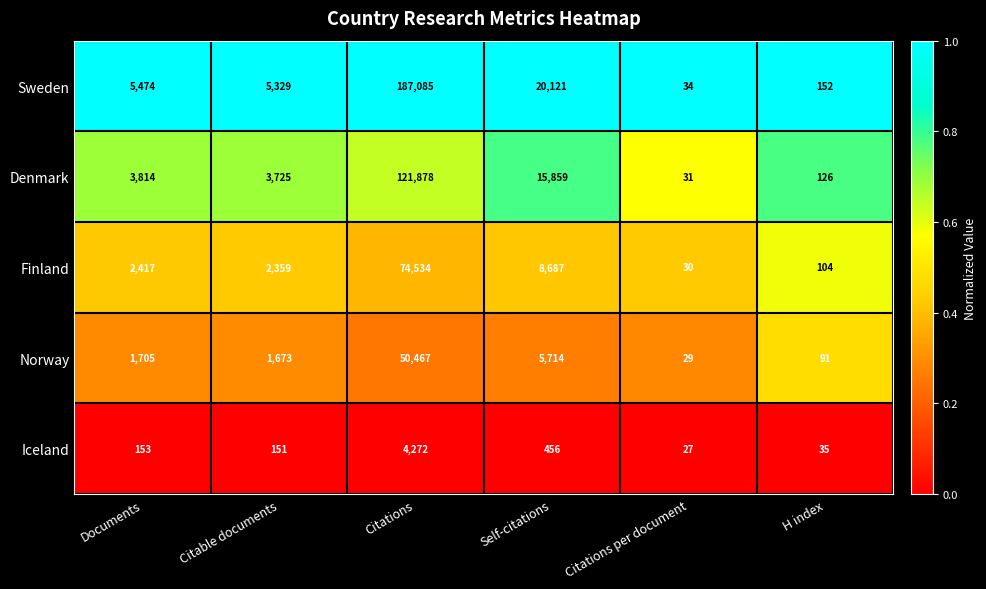

What is the total value across all series at Documents?

13563